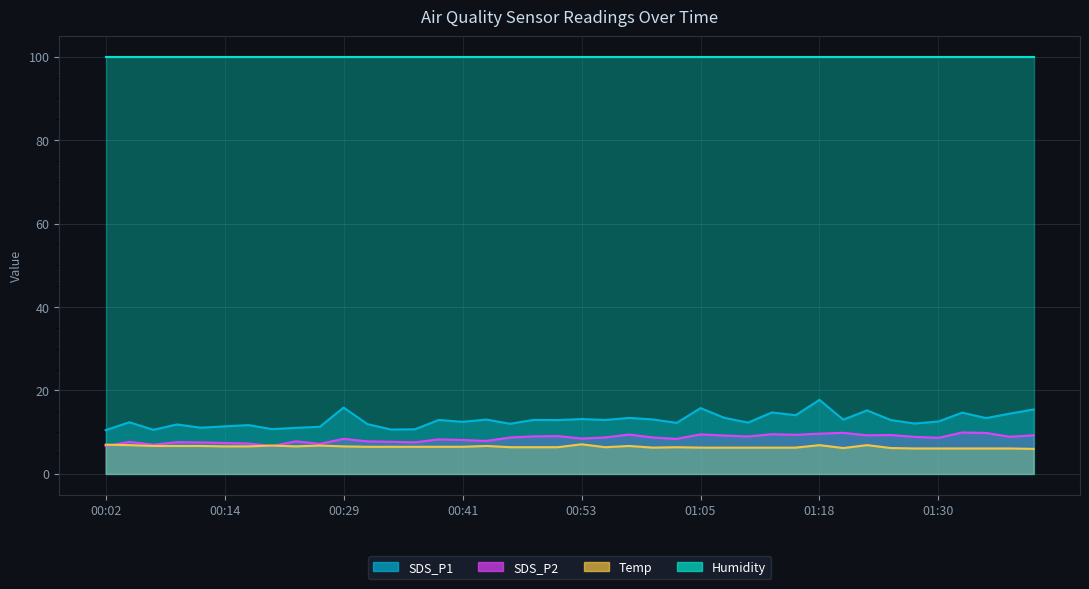

Which category has the lowest value across all series?

01:40